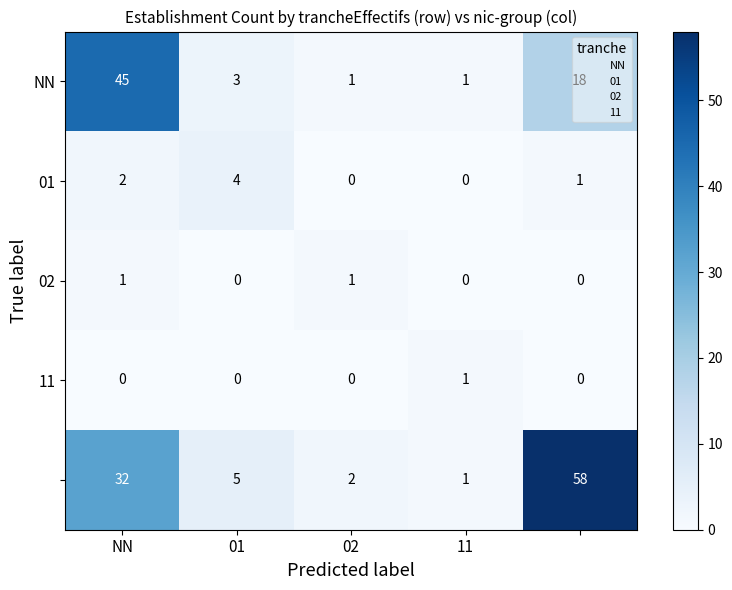

What is the maximum value shown in the chart?

58